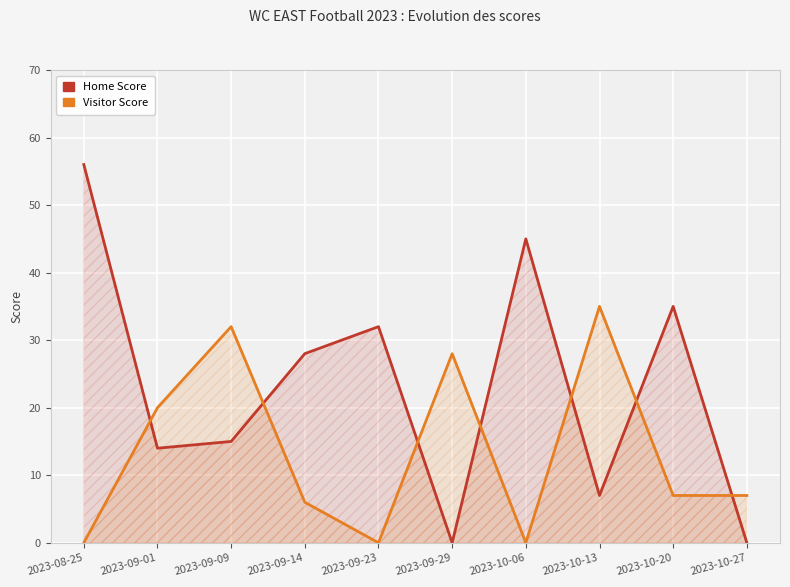

Which series has the largest total across all categories?

Home Score